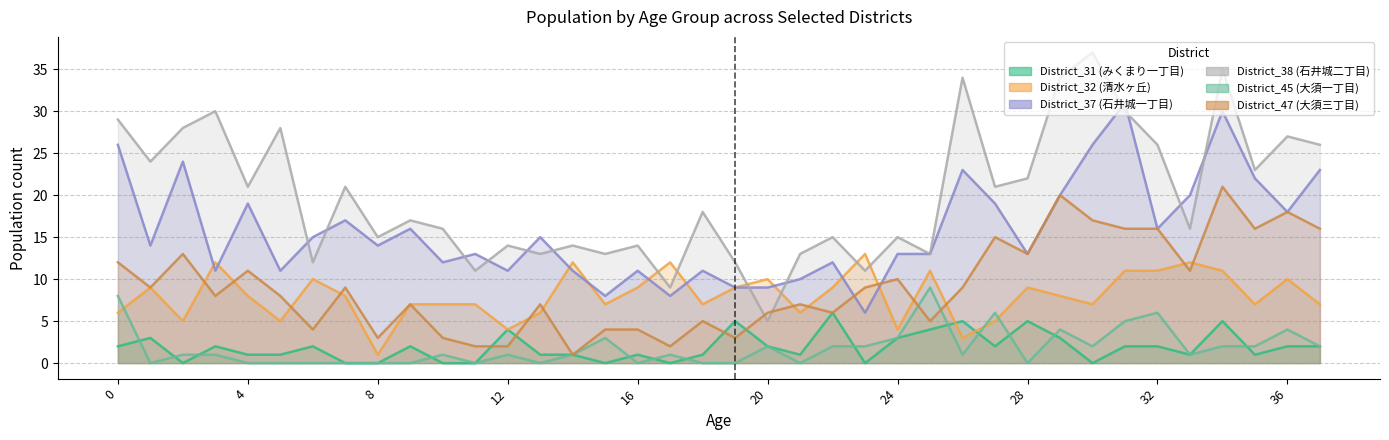

Which series has the largest range (max minus min)?

District_38 (石井城二丁目)